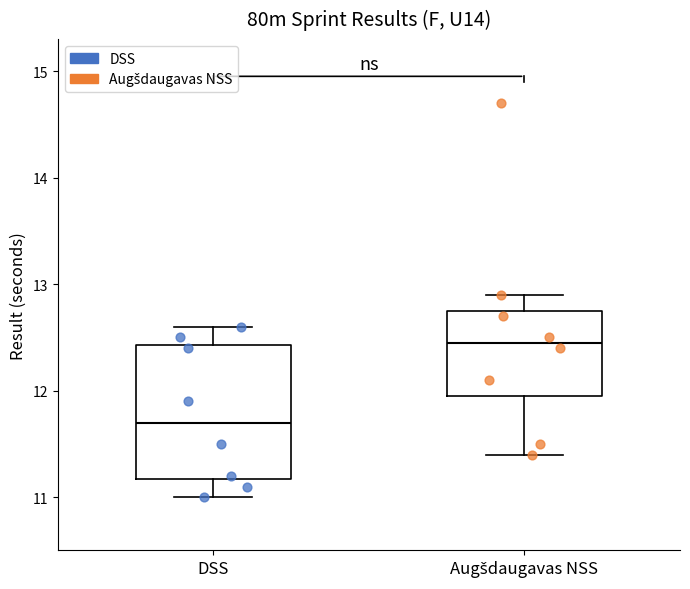

Reading left to right, read every box against the y-axis: the position of its median line, the range the box covers, and the ends of its whiskers. The values are not printed on the chart, so give them approximately, as read against the axis.

DSS: median 11.7, box 11.2 to 12.4, whiskers 11.0 to 12.6
Augšdaugavas NSS: median 12.5, box 12.0 to 12.8, whiskers 11.4 to 12.9